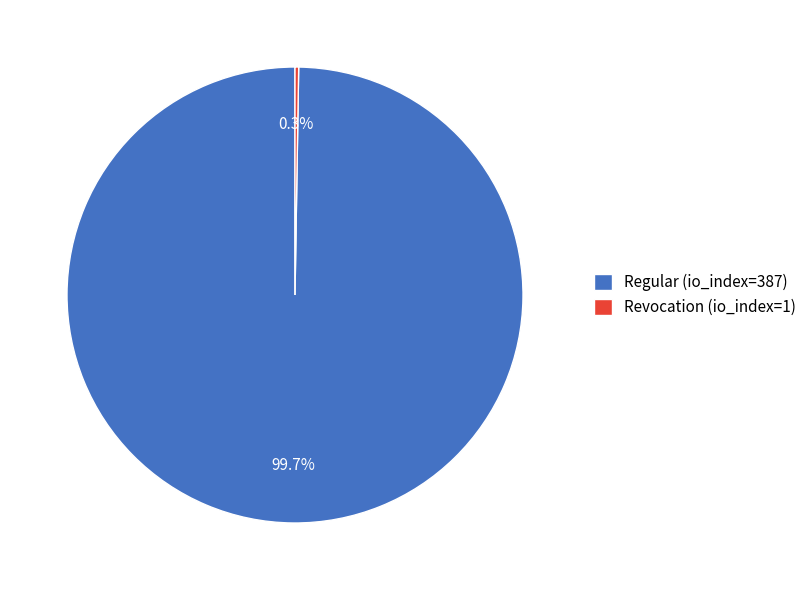

To the nearest percent, what is the difference between the largest and smallest slice percentages?

99%